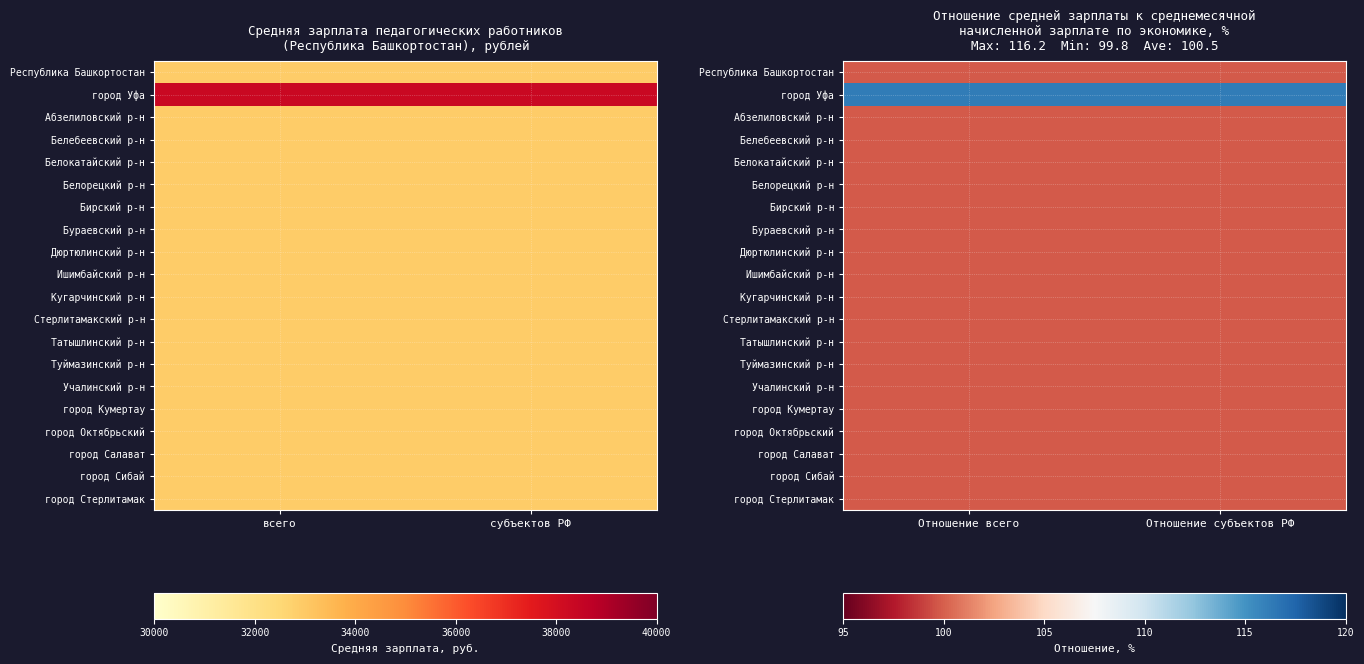

What is the sum of all Стерлитамакский р-н values?

199.6